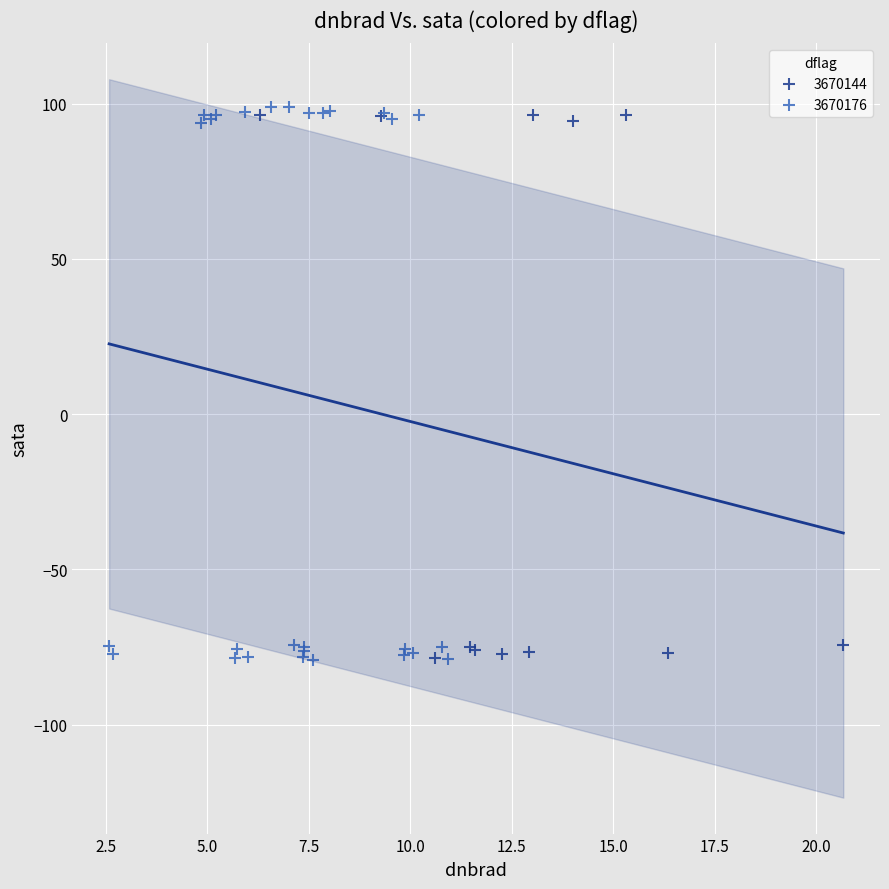

Which series has the widest spread of Y values?

3670176